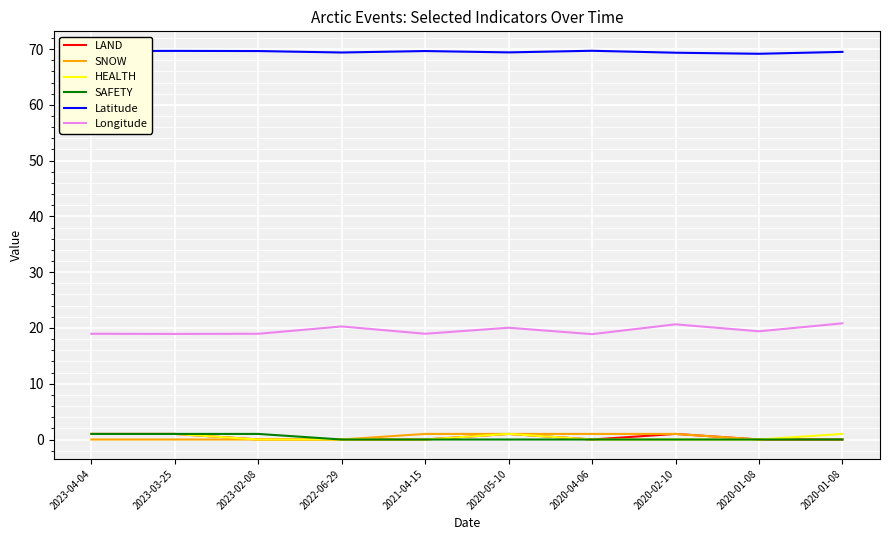

True or false: Longitude and LAND intersect in this chart.

False